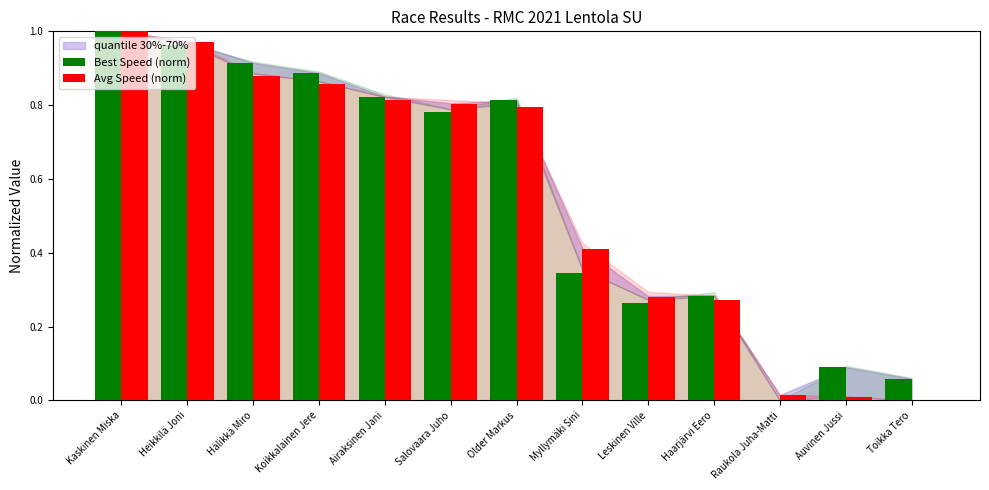

At which category is the sum across all series the highest?

Kaskinen Miska